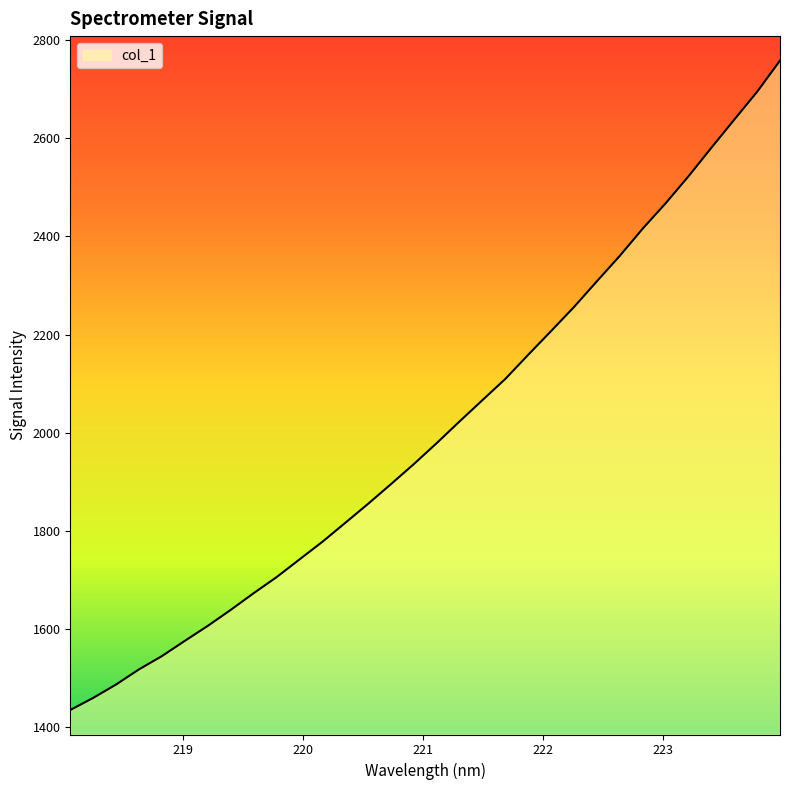

What is the maximum value shown in the chart?

2758.4